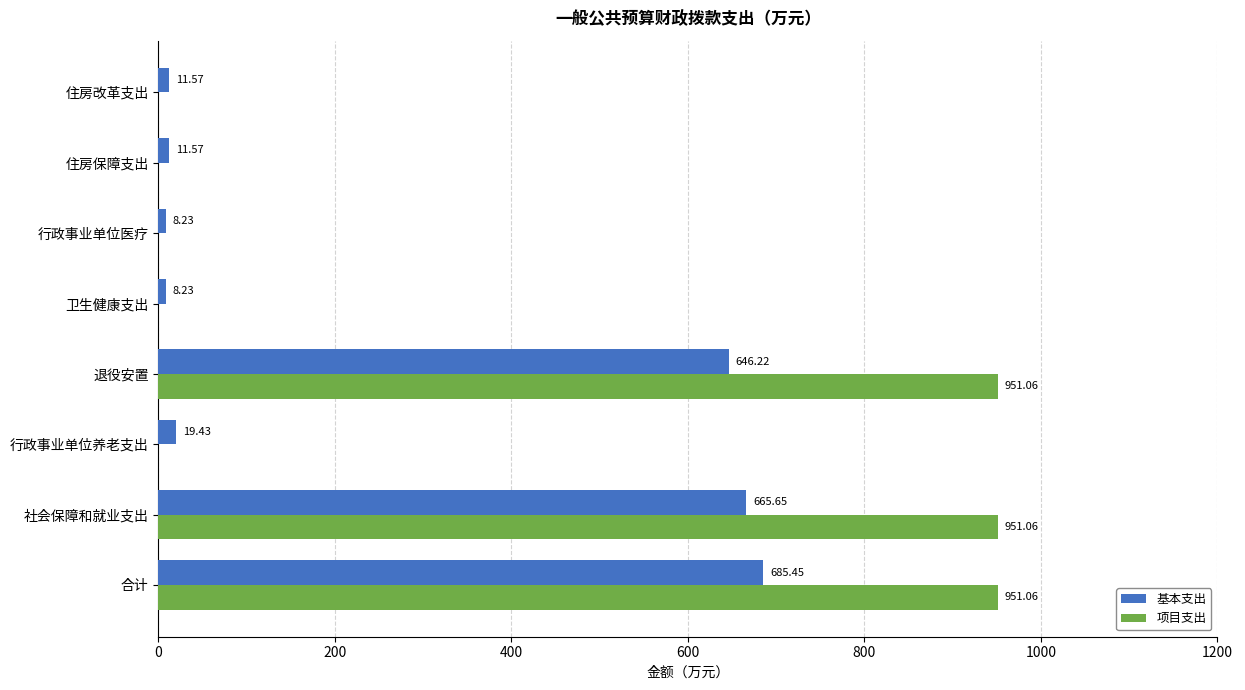

At which label is 基本支出 closest to 346?

退役安置